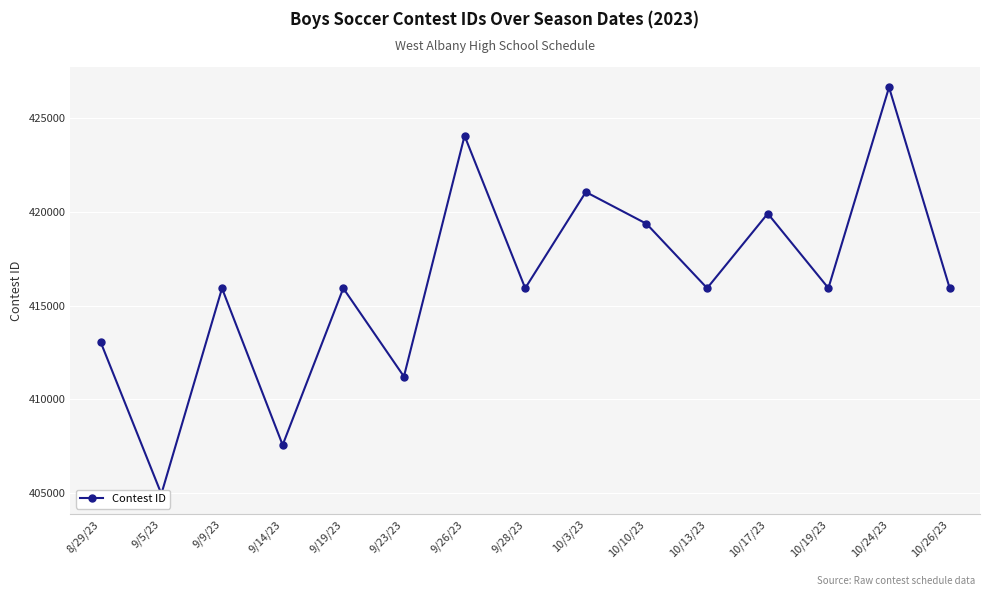

Which label corresponds to the largest value in the chart?

10/24/23